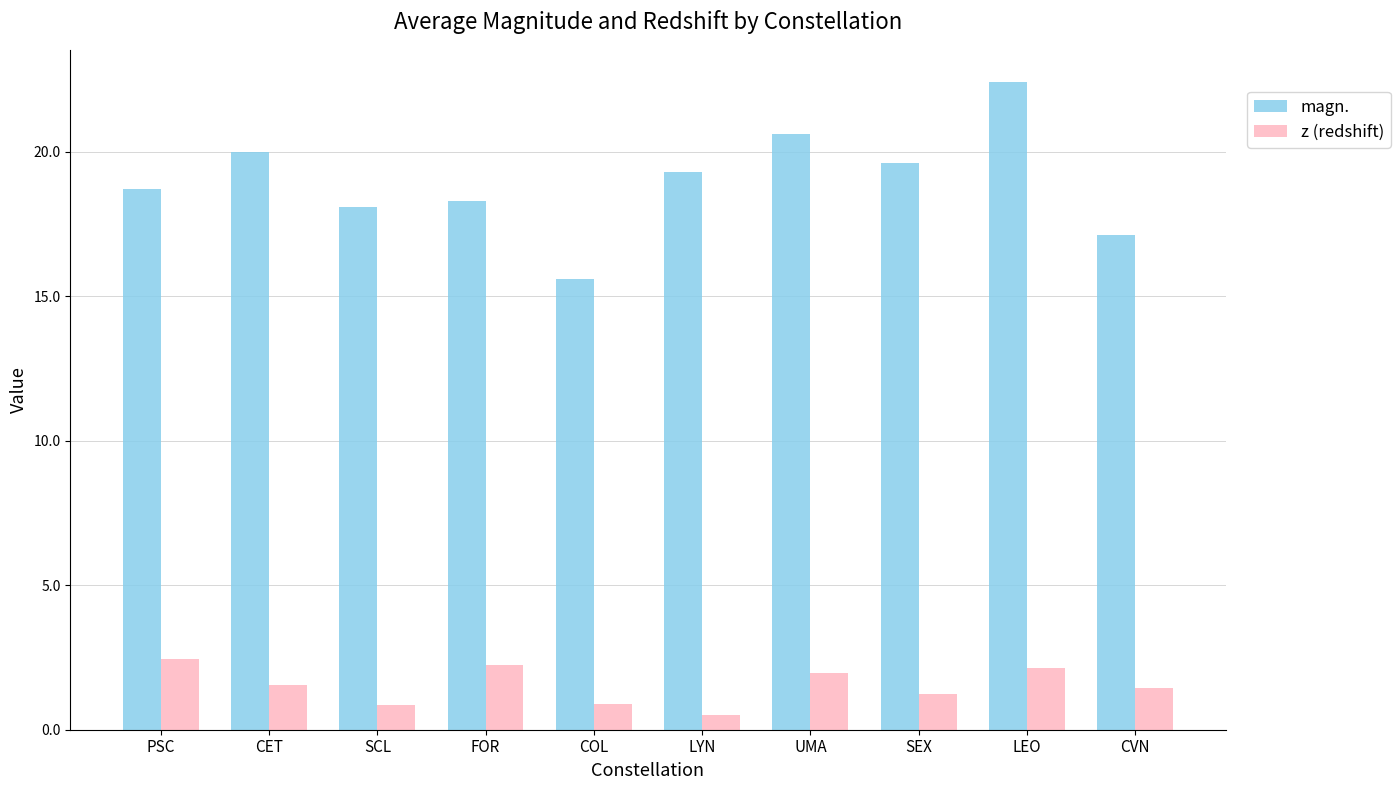

Read the z (redshift) value at FOR.

2.2